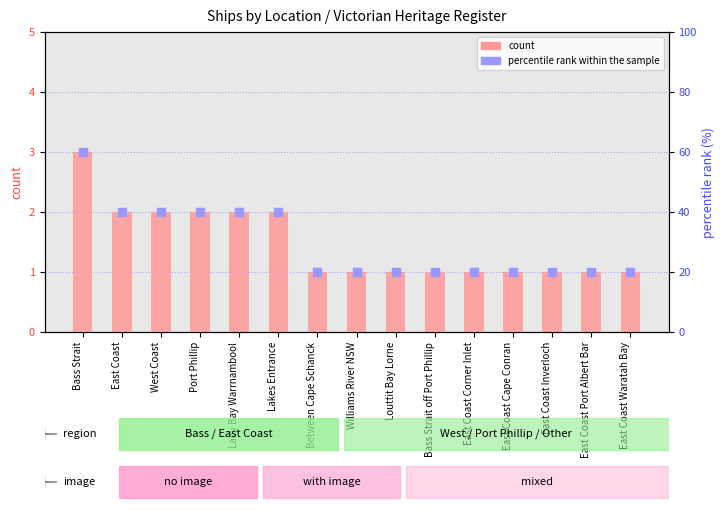

Which series reaches the maximum Y coordinate?

percentile rank within the sample